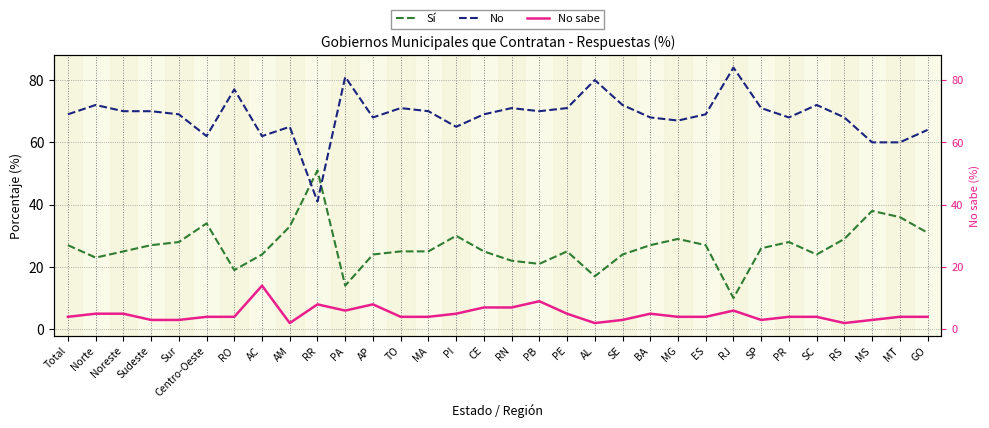

What is the label of the 17th point from the right?

CE